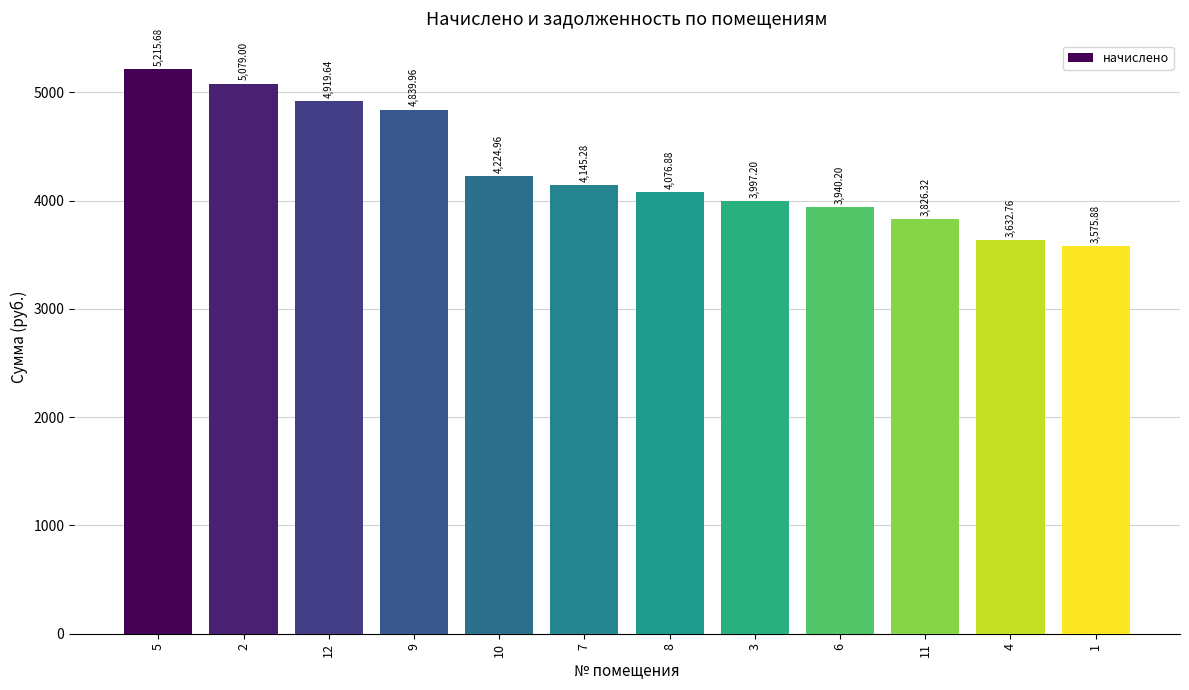

What is the change in value from 5 to 8?

-1138.8